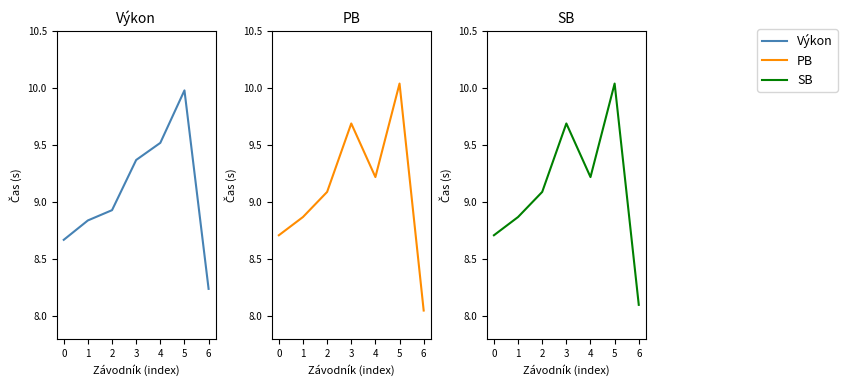

Reading right to left, list all the values displayed in this chart.

Výkon: 8.2	10.0	9.5	9.4	8.9	8.8	8.7
PB: 8.1	10.0	9.2	9.7	9.1	8.9	8.7
SB: 8.1	10.0	9.2	9.7	9.1	8.9	8.7